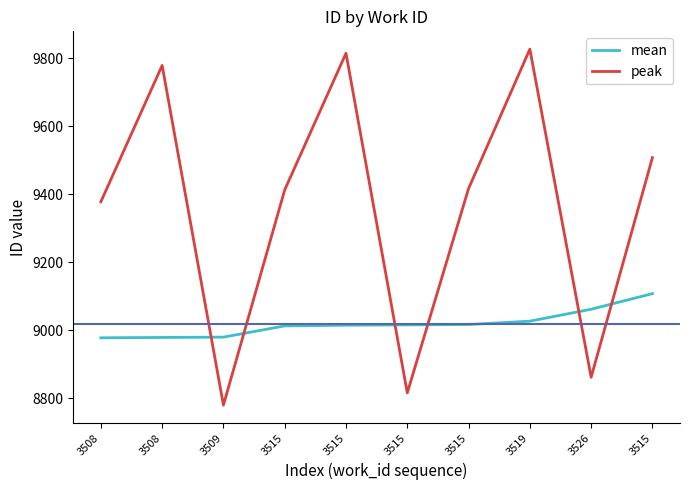

What are all the series names shown in the legend?

mean, peak